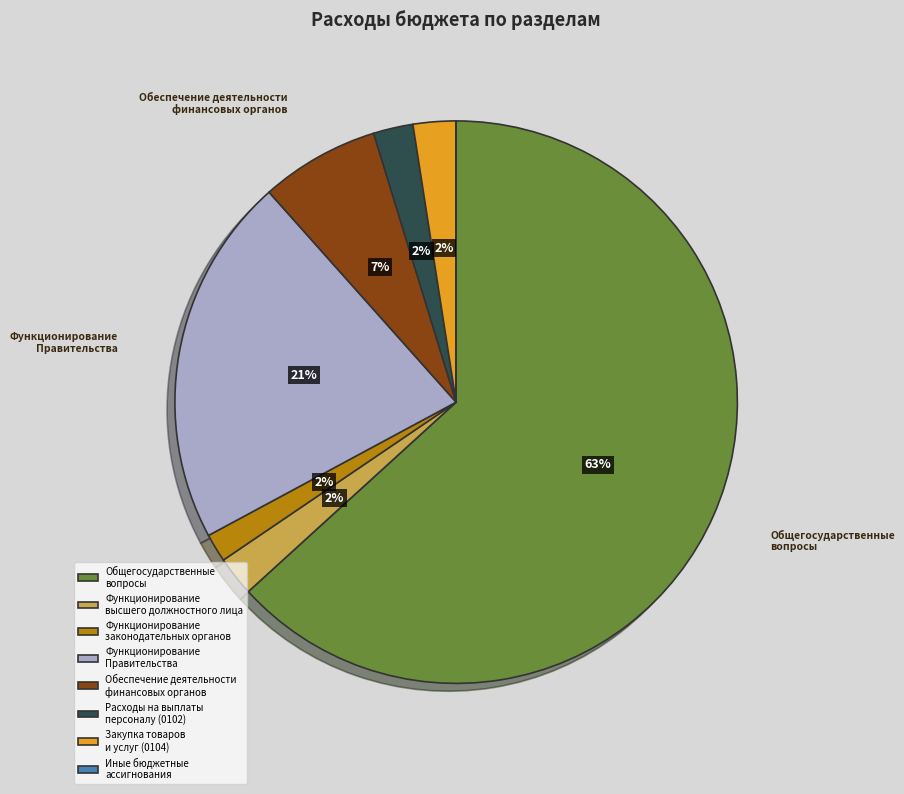

True or false: Функционирование законодательных органов accounts for 13% of the total.

False